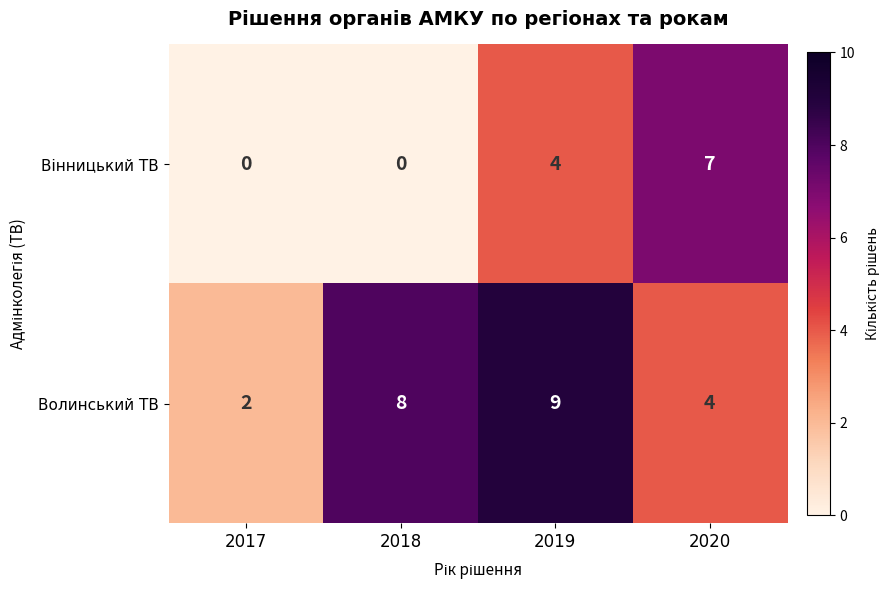

Count the number of categories in the chart.

4